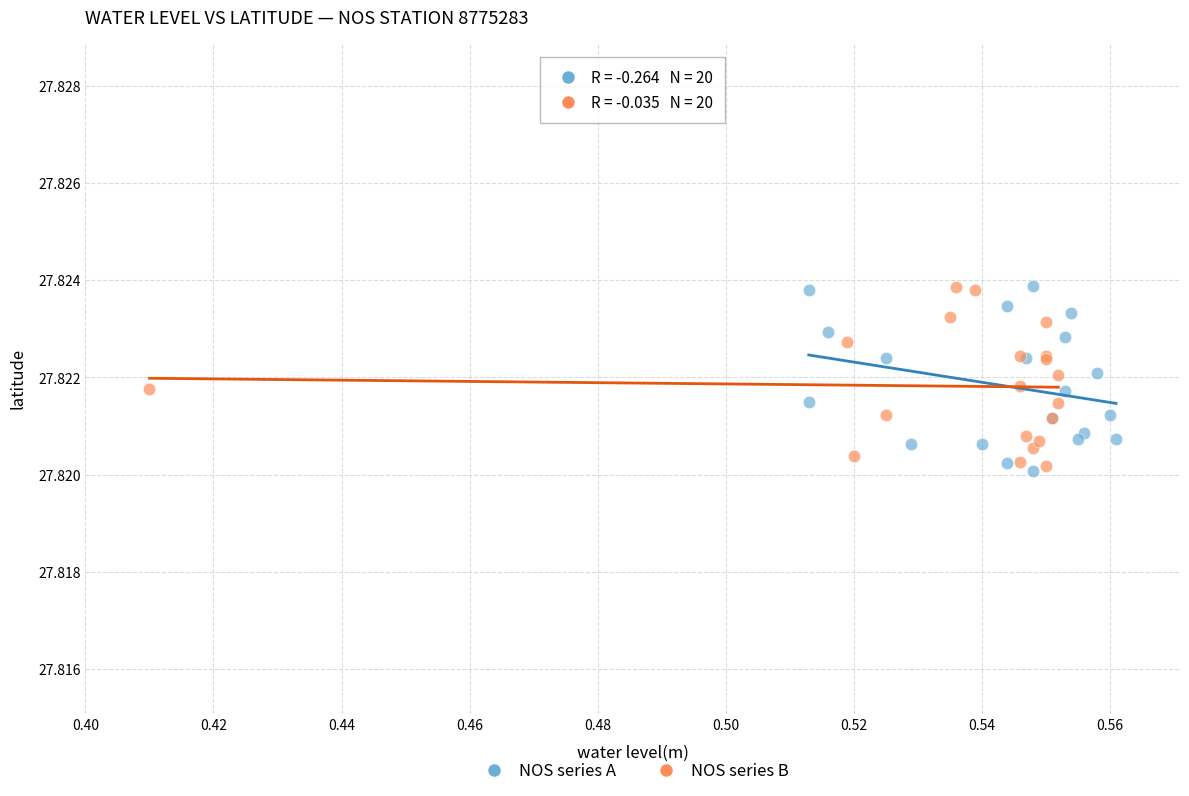

What are all the series names shown in the legend?

NOS series A, NOS series B